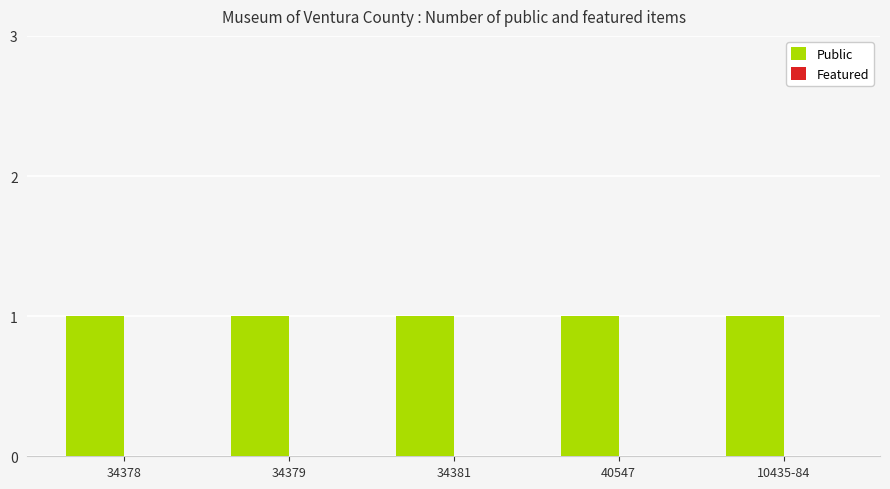

Where is Featured nearest to the value 0?

34378